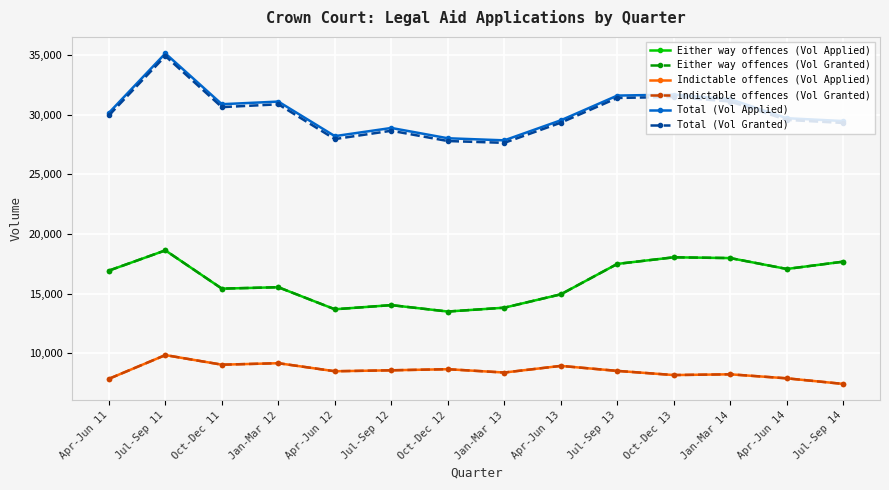

What is the smallest value displayed?

7421